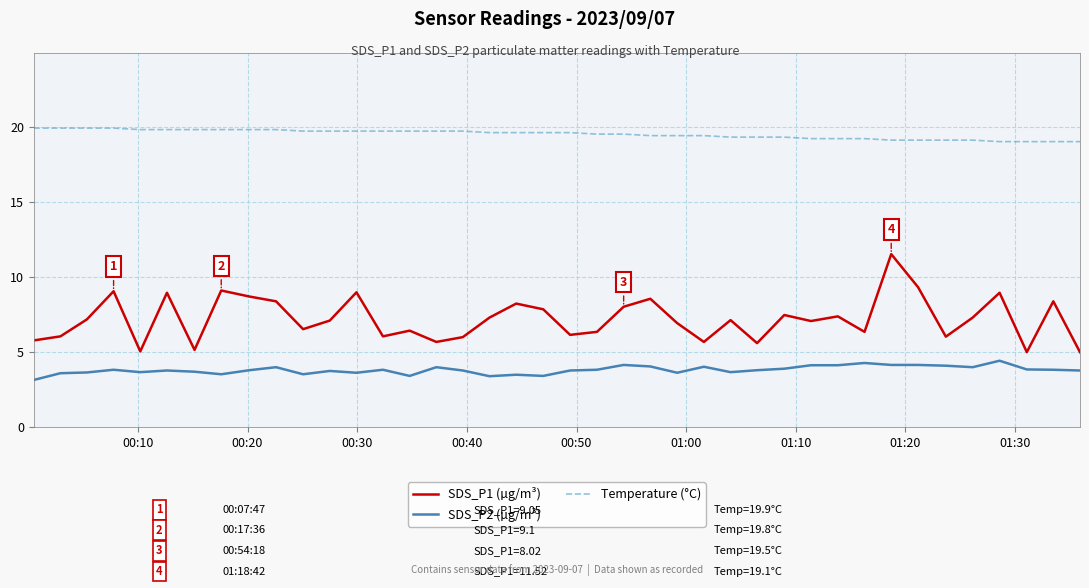

True or false: SDS_P1 (µg/m³) and SDS_P2 (µg/m³) intersect in this chart.

False